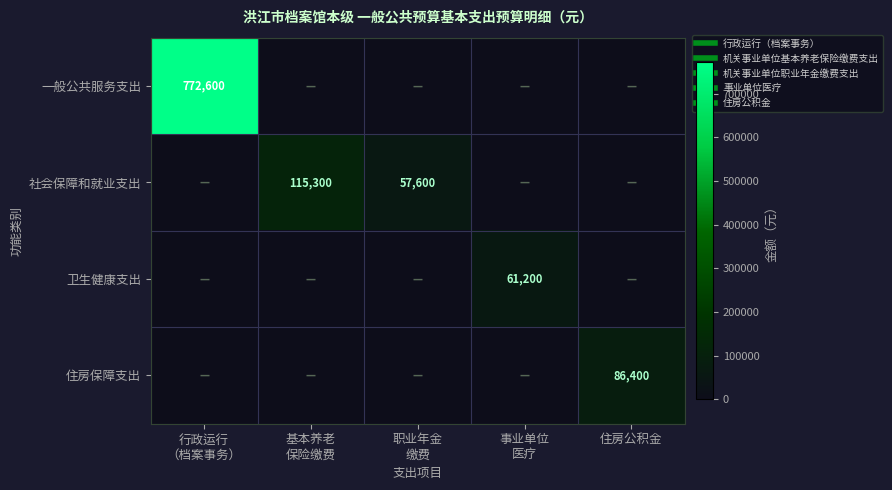

How many values in 卫生健康支出 are above zero?

1